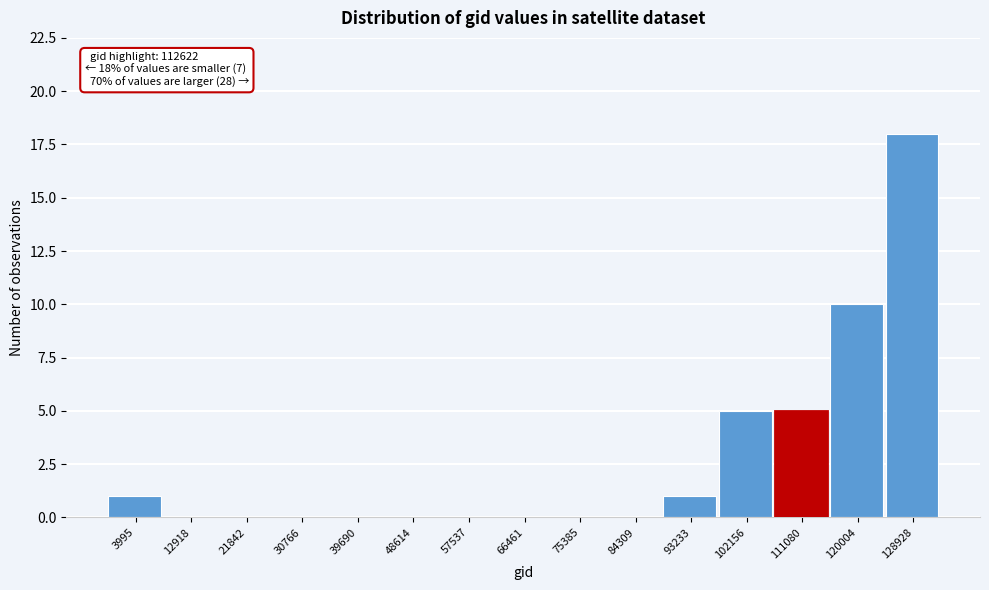

Reading left to right, what are all the values shown in this chart?

3995=1	12918=0	21842=0	30766=0	39690=0	48614=0	57537=0	66461=0	75385=0	84309=0	93233=1	102156=5	111080=5	120004=10	128928=18